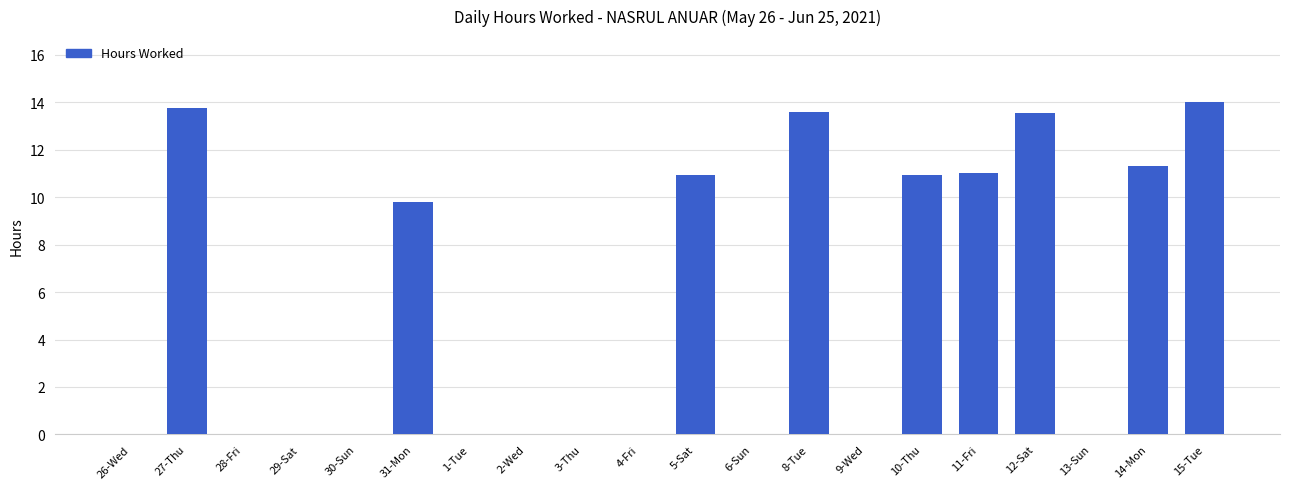

Where is the data nearest to the value 6?

31-Mon